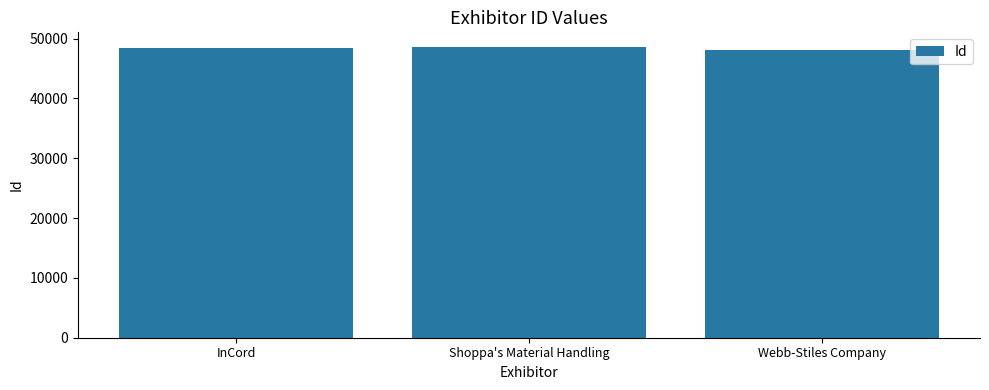

What value does the data have at Webb-Stiles Company?

48116